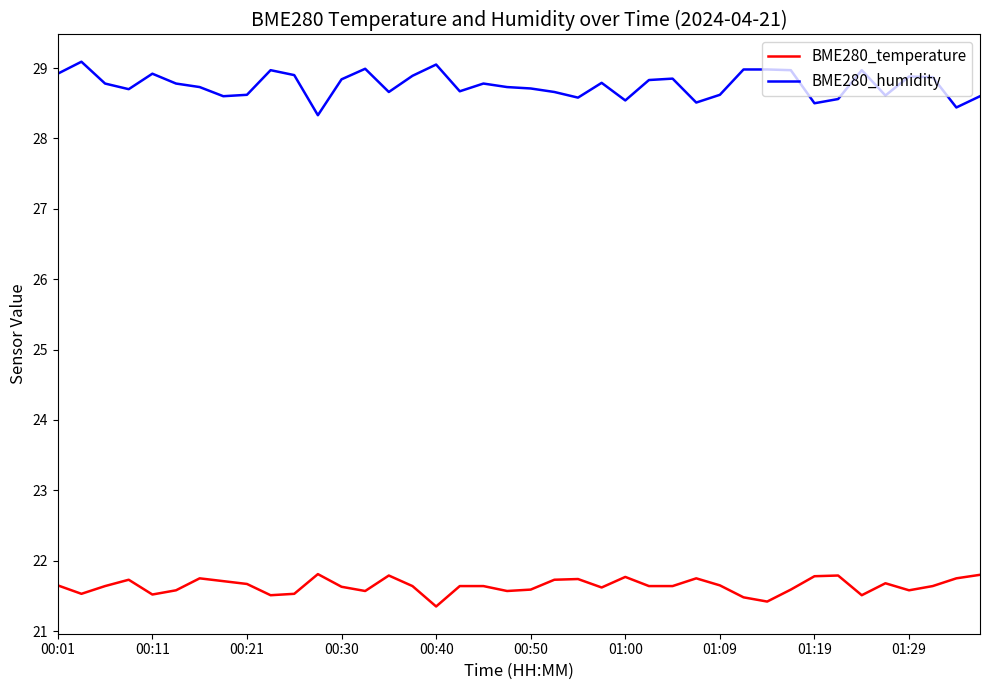

How many lines are shown in the chart?

2